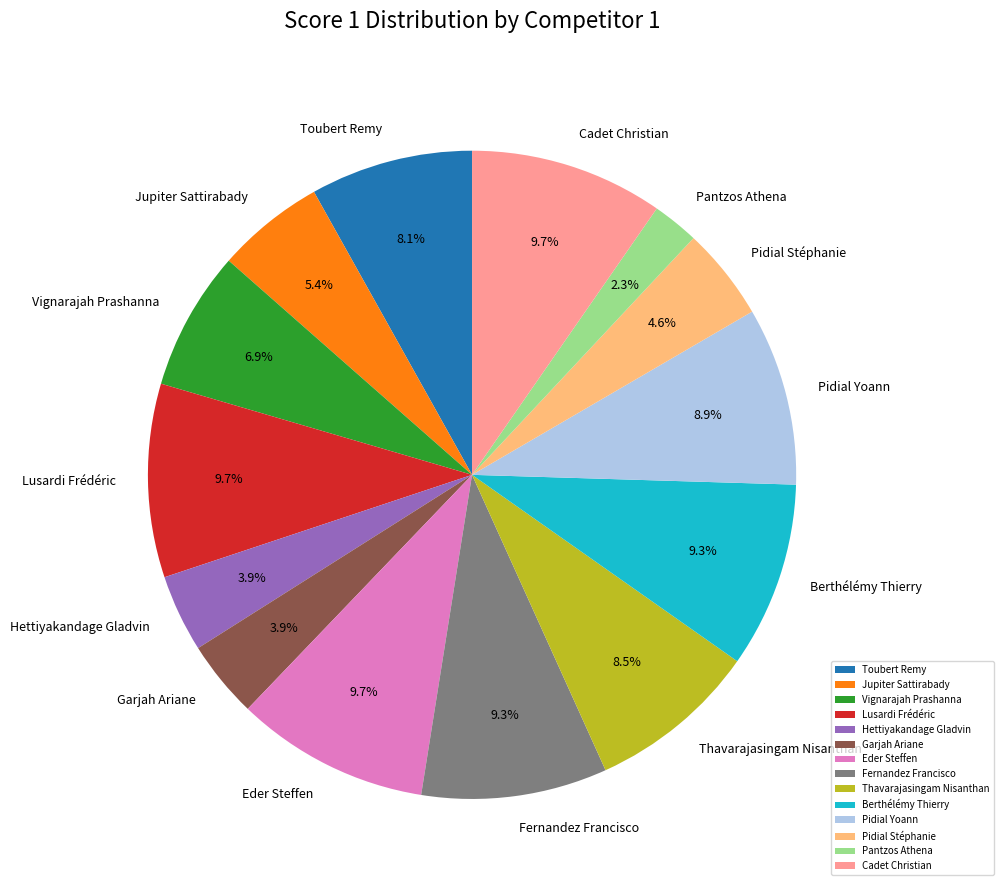

To the nearest percent, what percentage of the pie is Pidial Yoann?

9%